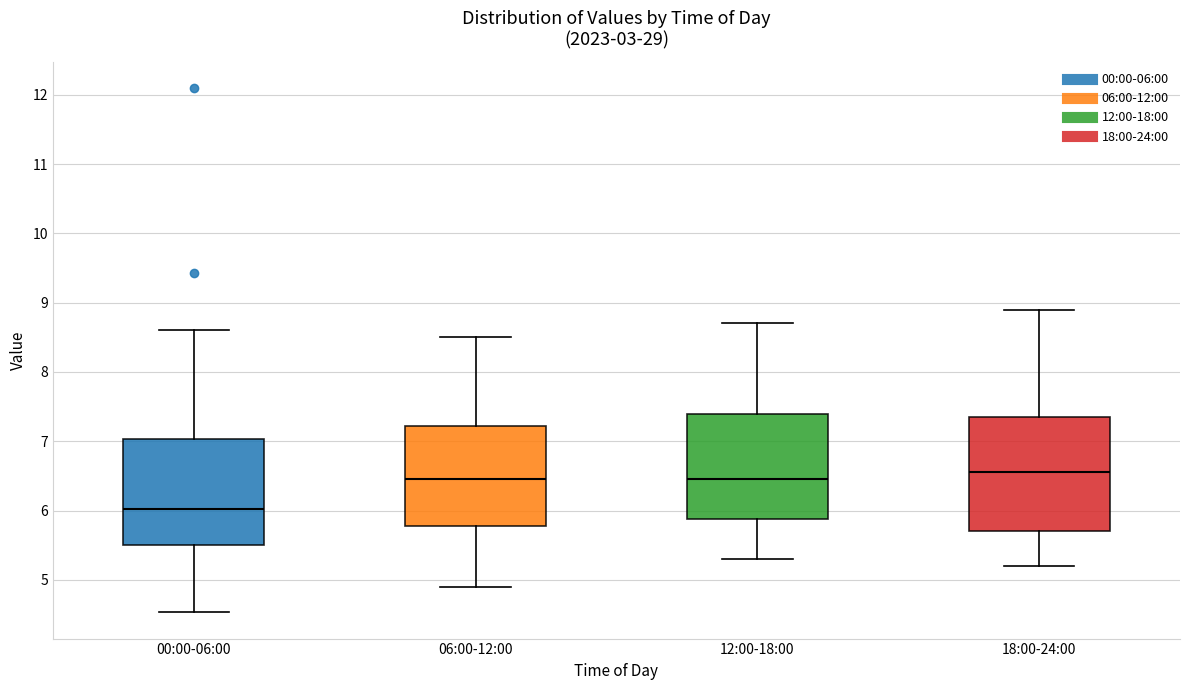

Reading left to right, read every box against the y-axis: the position of its median line, the range the box covers, and the ends of its whiskers. The values are not printed on the chart, so give them approximately, as read against the axis.

00:00-06:00: median 6.0, box 5.5 to 7.0, whiskers 4.5 to 8.6
06:00-12:00: median 6.5, box 5.8 to 7.2, whiskers 4.9 to 8.5
12:00-18:00: median 6.5, box 5.9 to 7.4, whiskers 5.3 to 8.7
18:00-24:00: median 6.6, box 5.7 to 7.4, whiskers 5.2 to 8.9